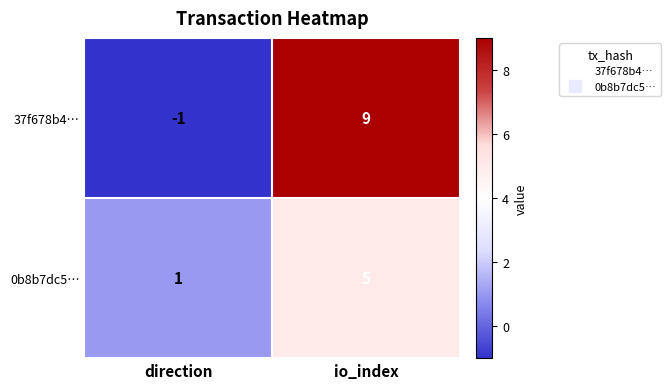

Which category has the lowest value across all series?

direction